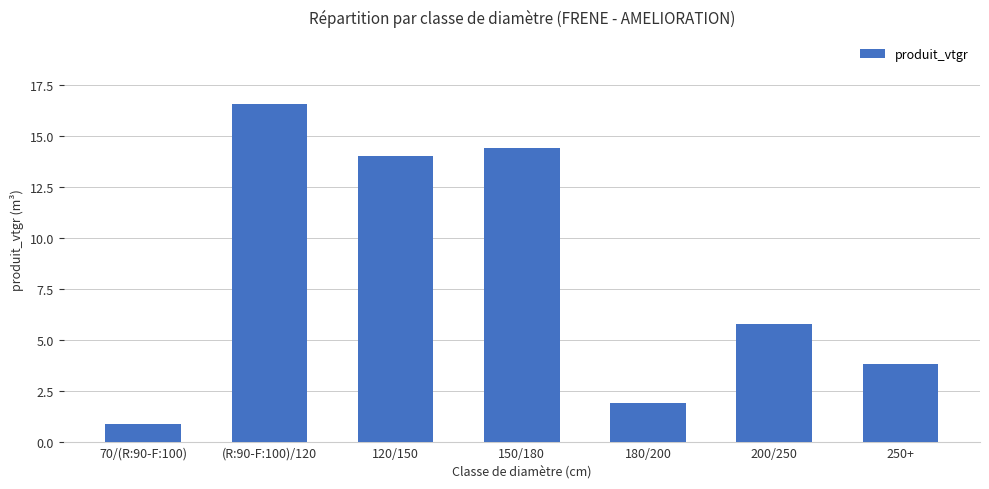

What is the minimum value shown in the chart?

0.9